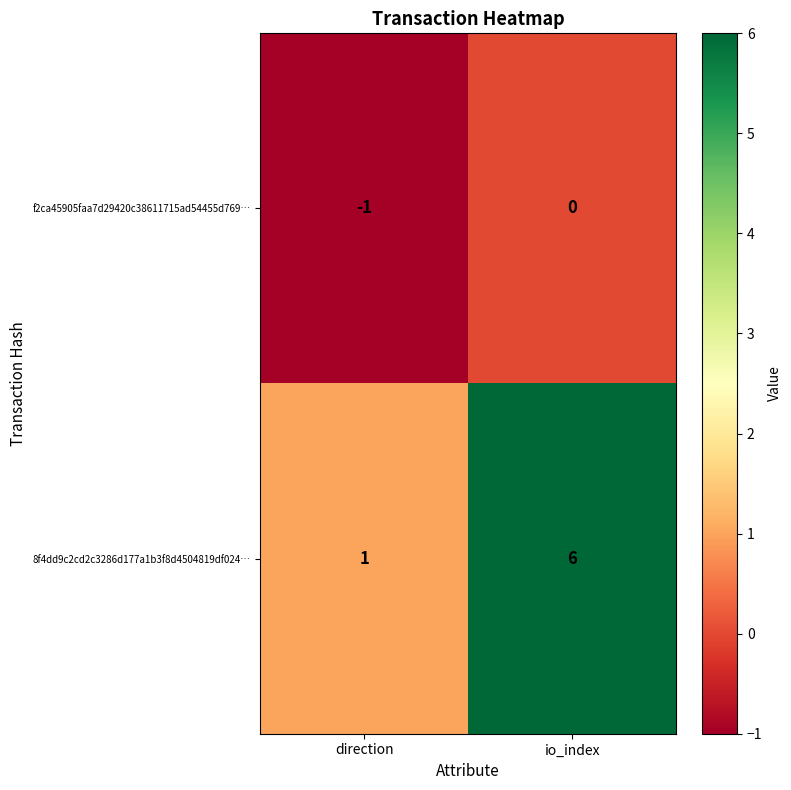

At which label is 8f4dd9c2cd2c3286d177a1b3f8d4504819df024… closest to 3?

direction